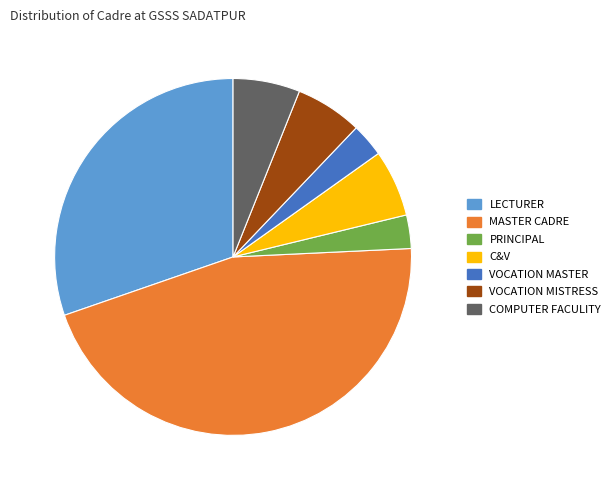

Between MASTER CADRE and VOCATION MASTER, which is larger?

MASTER CADRE